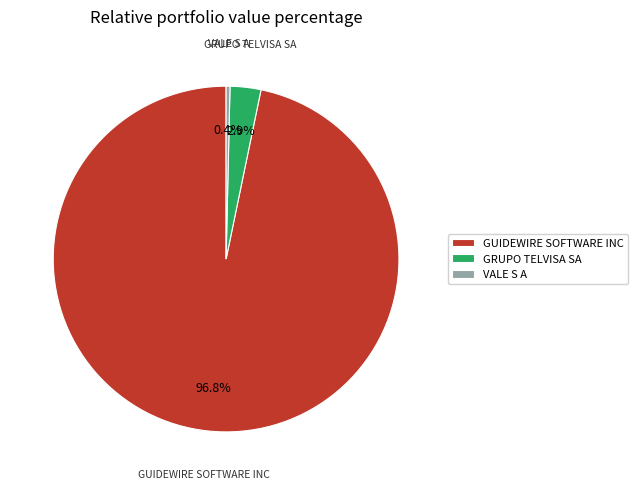

Is there any slice that represents more than half of the pie?

Yes